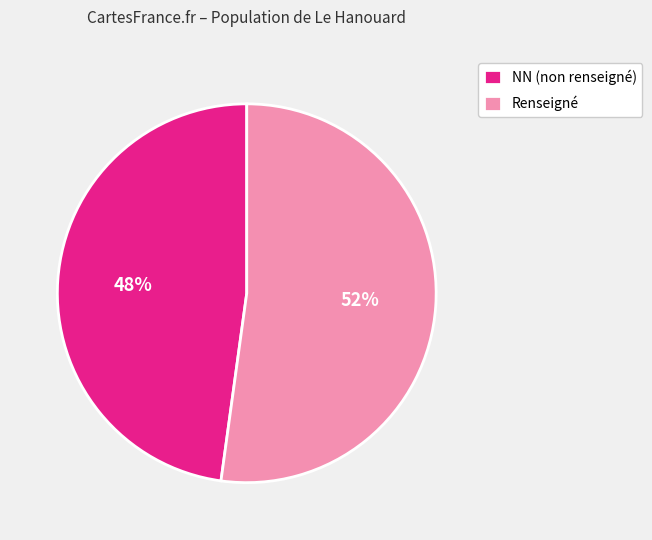

To the nearest percent, what portion does NN (non renseigné) represent?

48%